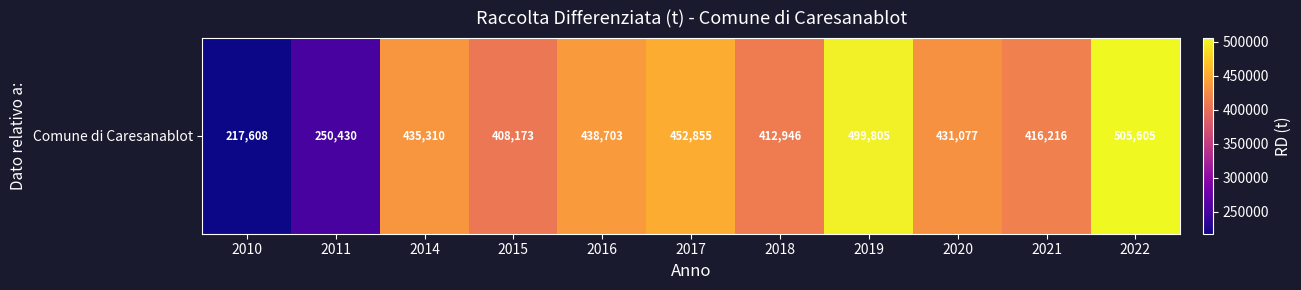

What is the greatest value displayed?

505605